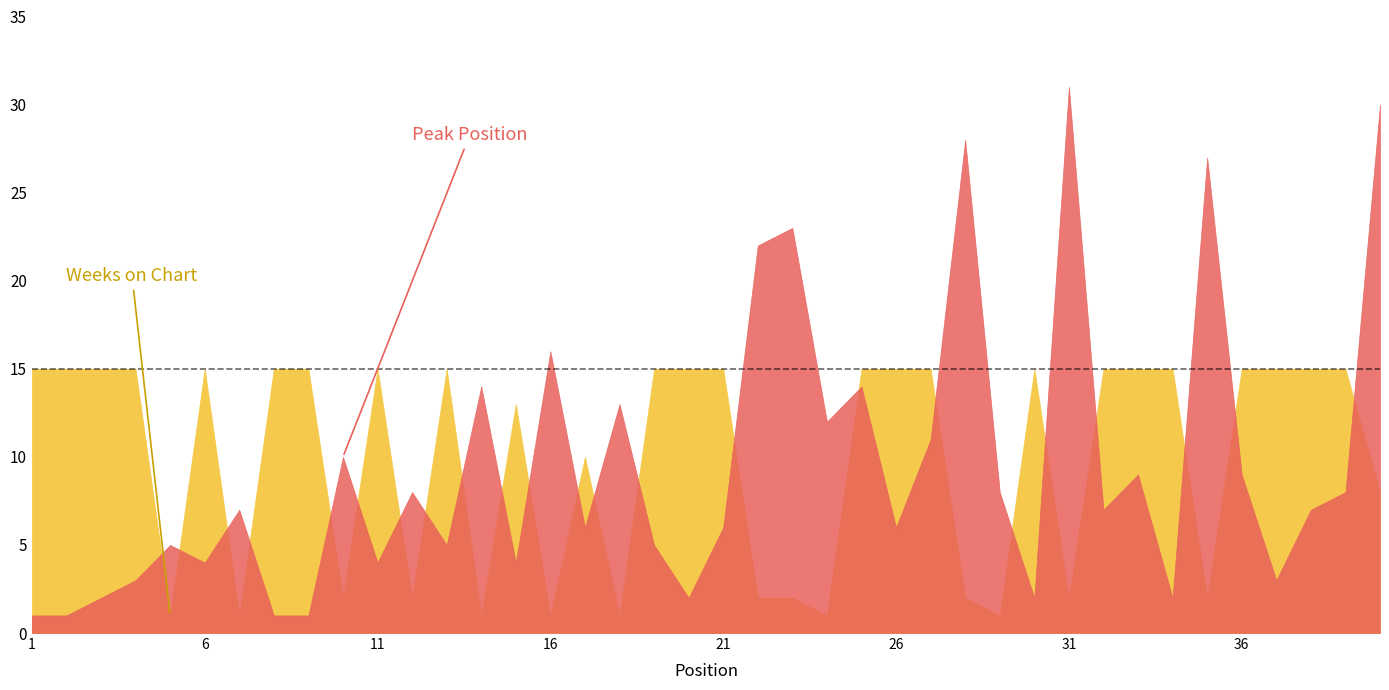

Between 15 and 1, which is larger?

15